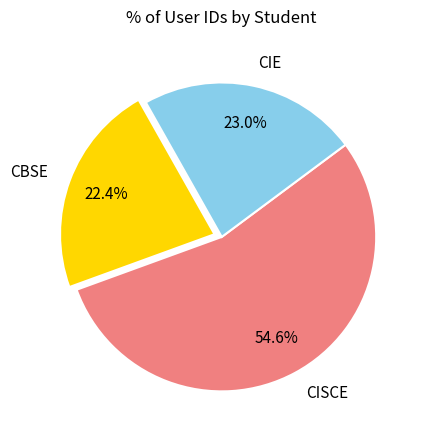

Approximately how many times larger is the value at CIE compared to CISCE?

0.4